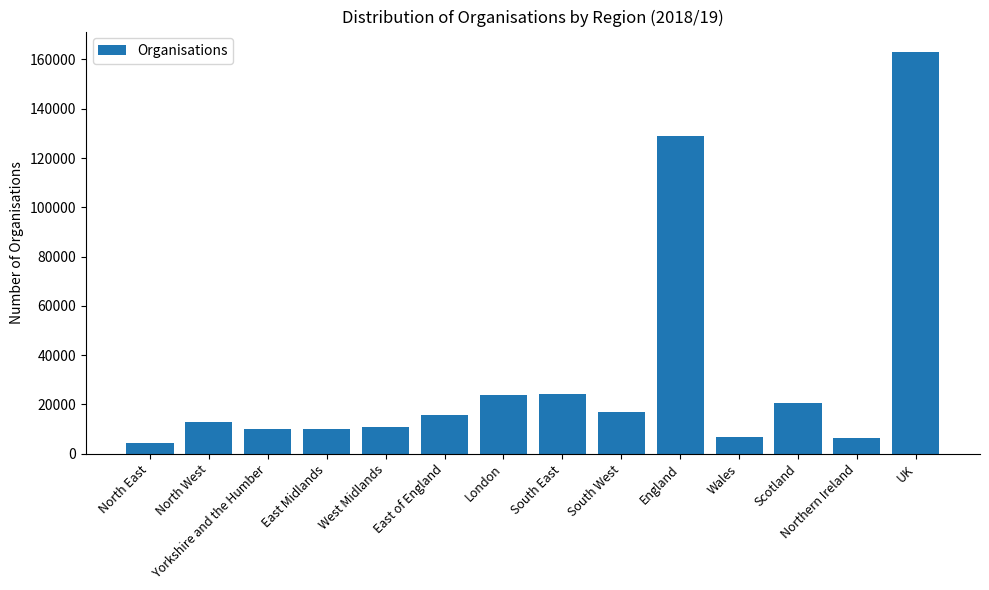

Approximately how many times larger is the value at Scotland compared to North West?

1.6